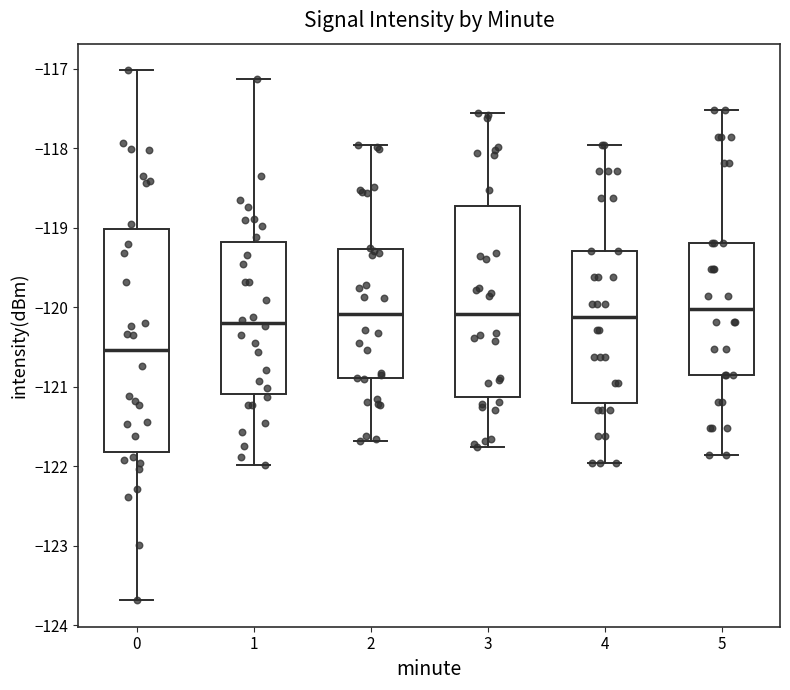

Reading left to right, read every box against the y-axis: the position of its median line, the range the box covers, and the ends of its whiskers. The values are not printed on the chart, so give them approximately, as read against the axis.

0: median -120.5, box -121.8 to -119.0, whiskers -123.7 to -117.0
1: median -120.2, box -121.1 to -119.2, whiskers -122.0 to -117.1
2: median -120.1, box -120.9 to -119.3, whiskers -121.7 to -118.0
3: median -120.1, box -121.1 to -118.7, whiskers -121.8 to -117.6
4: median -120.1, box -121.2 to -119.3, whiskers -122.0 to -118.0
5: median -120.0, box -120.9 to -119.2, whiskers -121.9 to -117.5